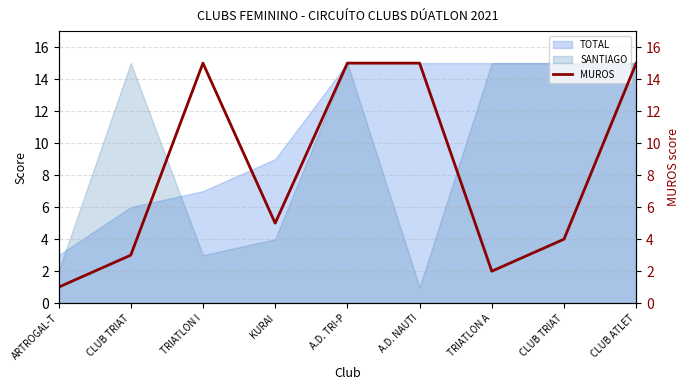

At which category does the data reach its first local peak?

TRIATLON I